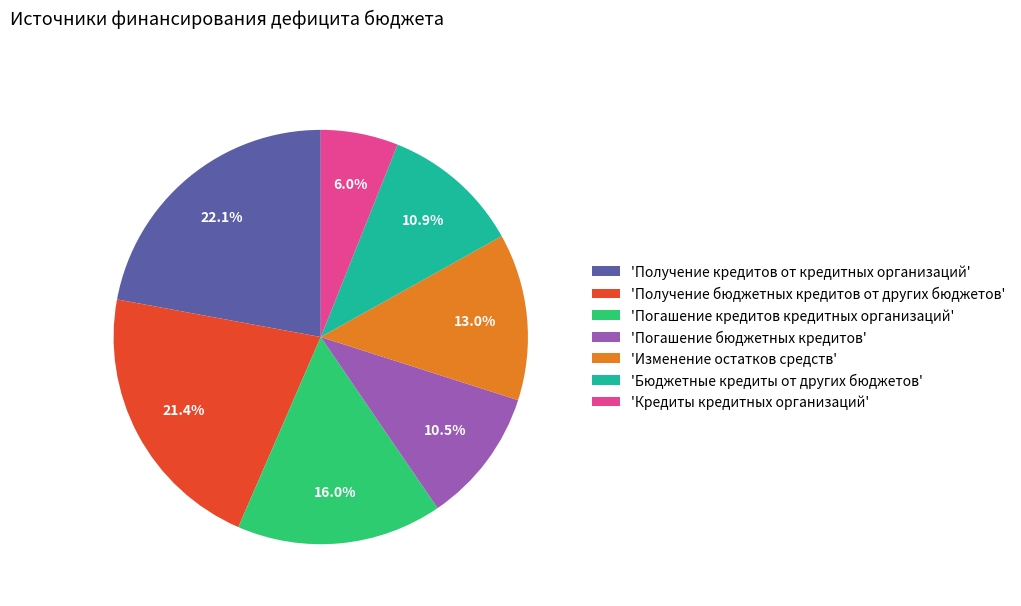

What percentage do 'Бюджетные кредиты от других бюджетов' and 'Кредиты кредитных организаций' together represent?

16.9%